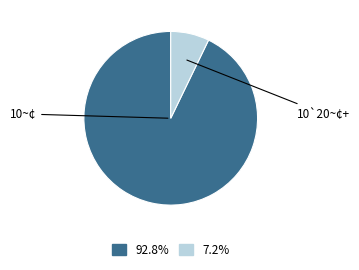

Is there a majority slice in this chart?

Yes